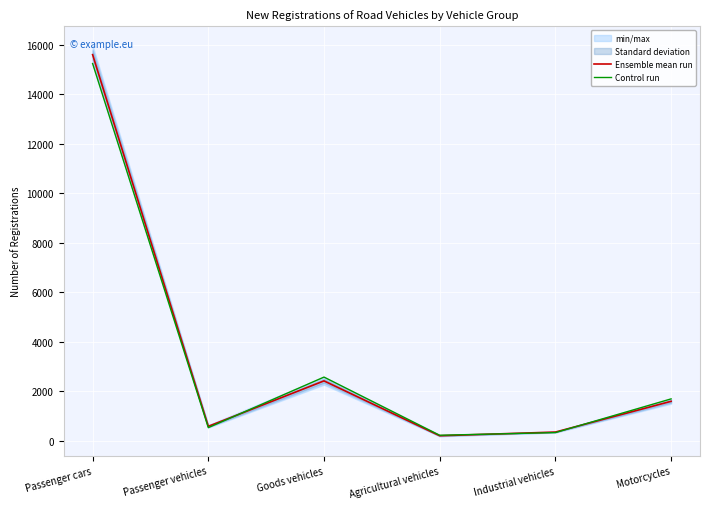

What is the label of the 1st point from the left?

Passenger cars